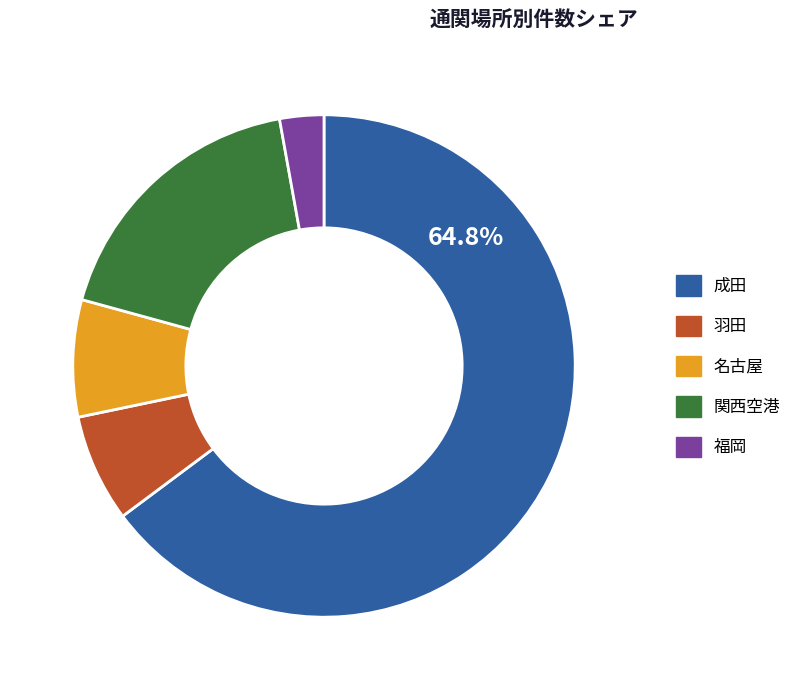

Is it true that 関西空港 is 28% of the pie?

False